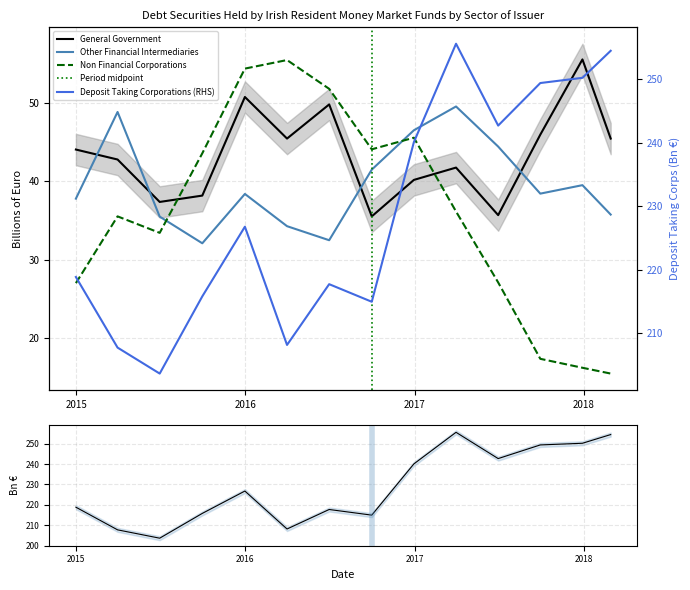

Which category has the lowest value across all series?

2018-02-28